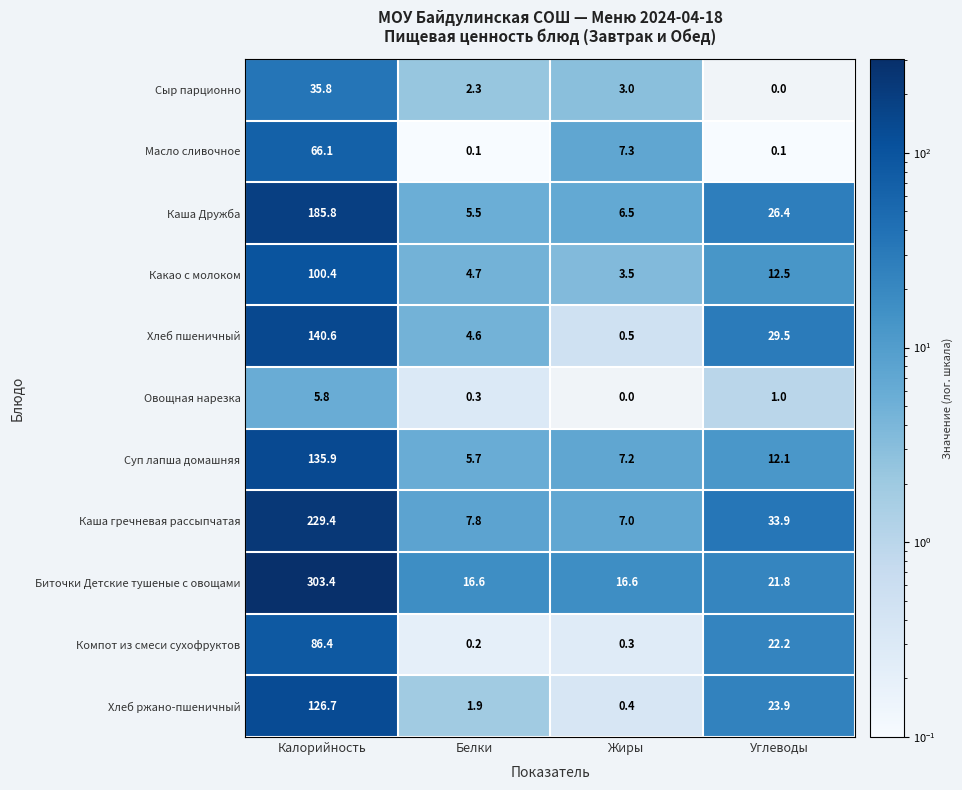

What is the total value across all series at Жиры?

52.3